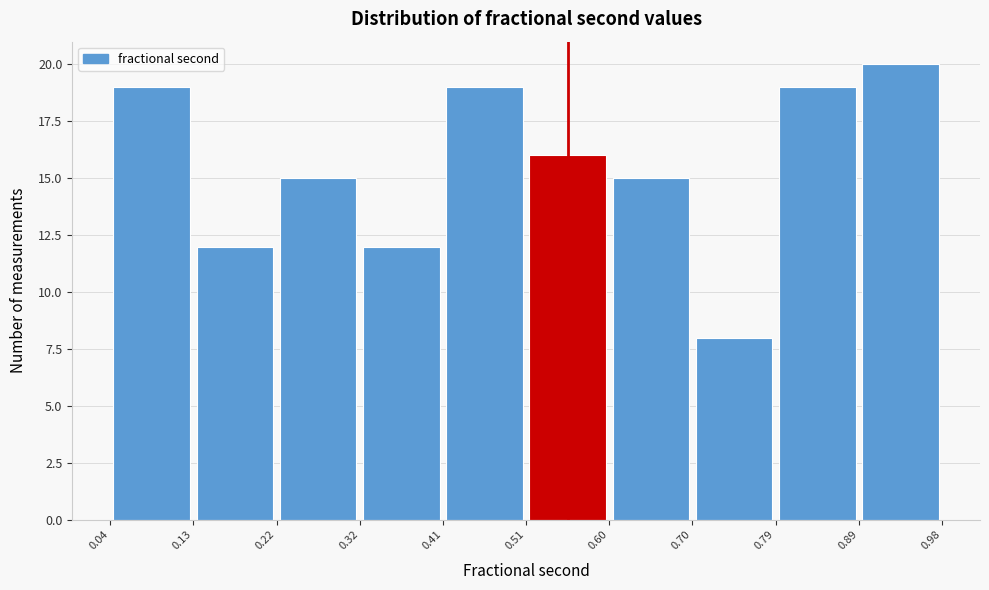

How tall is the bar that spans 0.13 to 0.22 on the x-axis? The values are not printed on the chart, so give them approximately, as read against the axis.

12